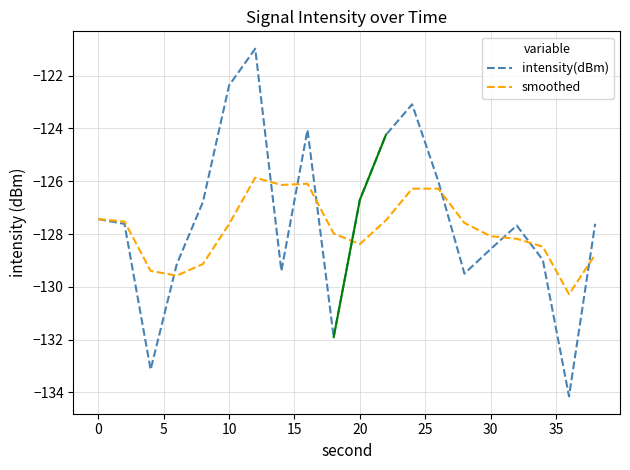

What is the lowest value of the intensity(dBm) series?

-134.2